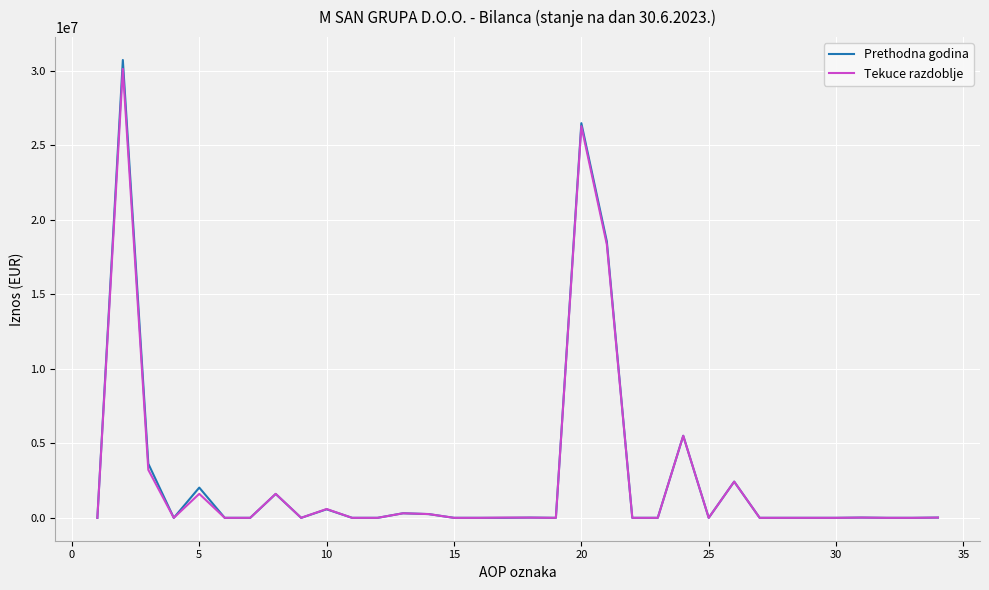

What is the sum of all Tekuce razdoblje values?

90362180